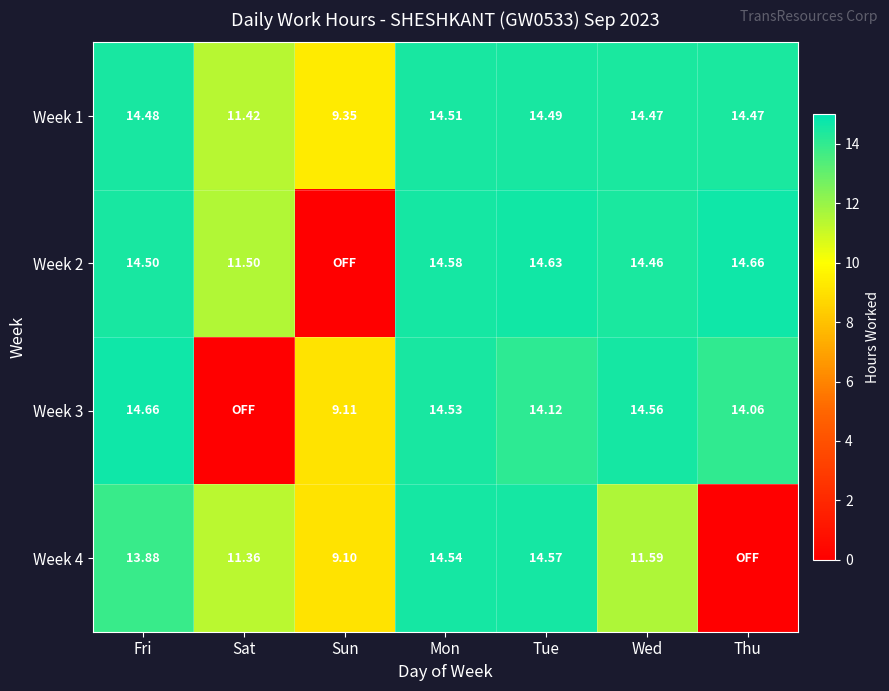

What is the sum of the Week 1 values at Sun and Tue?

23.8